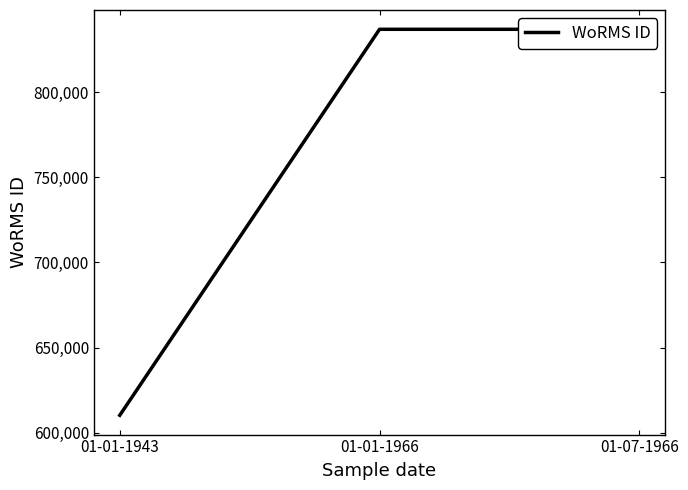

Reading left to right, extract all data points from this chart.

01-01-1943=610203	01-01-1966=836862	01-07-1966=836862